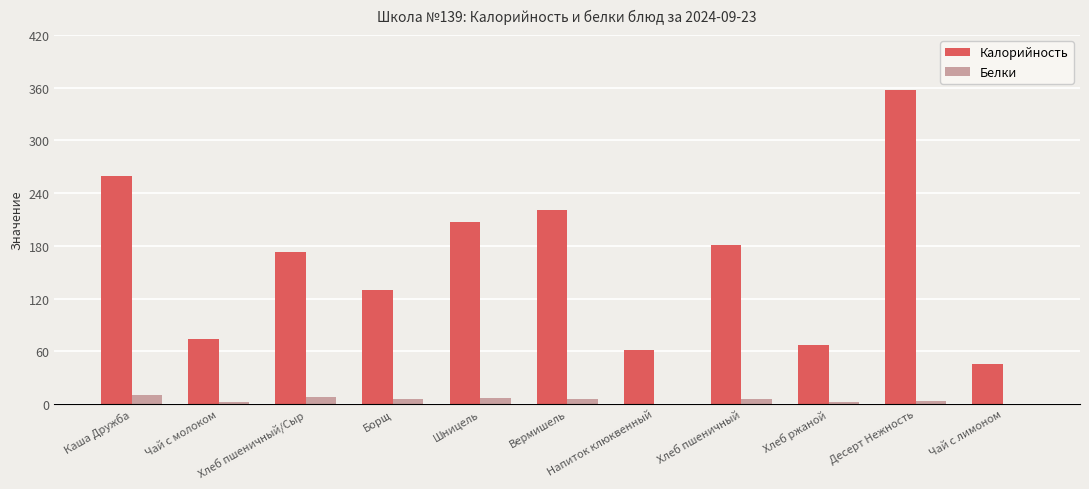

What is the maximum value shown in the chart?

357